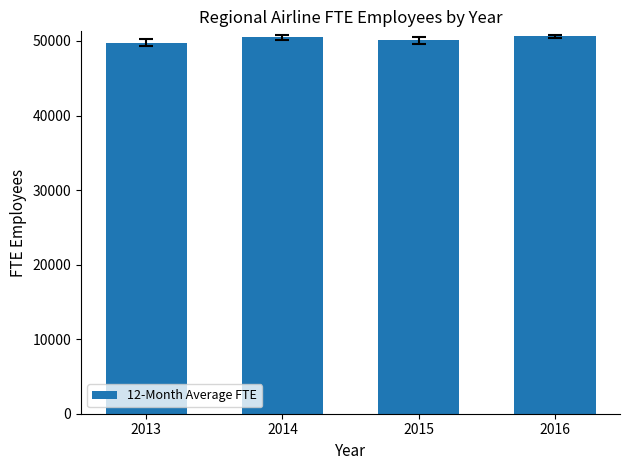

Approximately how many times larger is the value at 2013 compared to 2016?

1.0